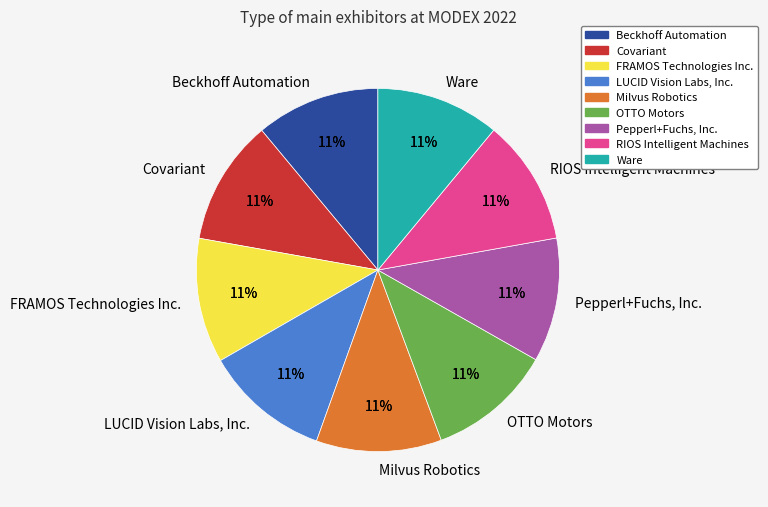

To the nearest percent, what is the average slice percentage?

11%